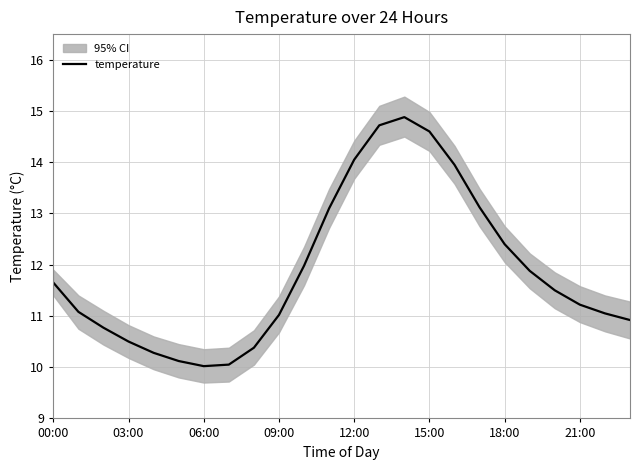

The temperature series shows 11.0 at 09:00. True or false?

True